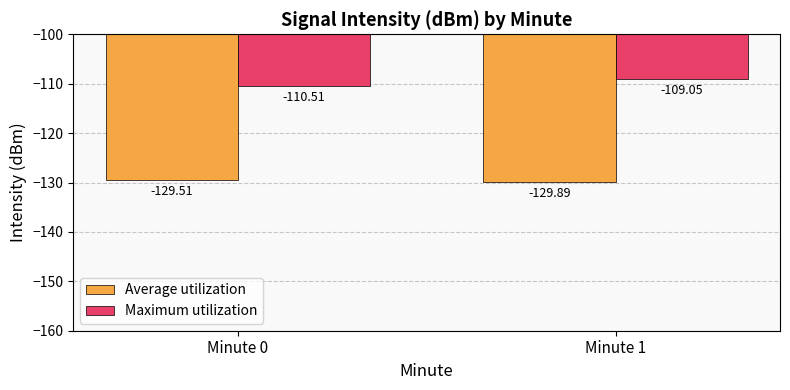

Which series has the largest total across all categories?

Maximum utilization